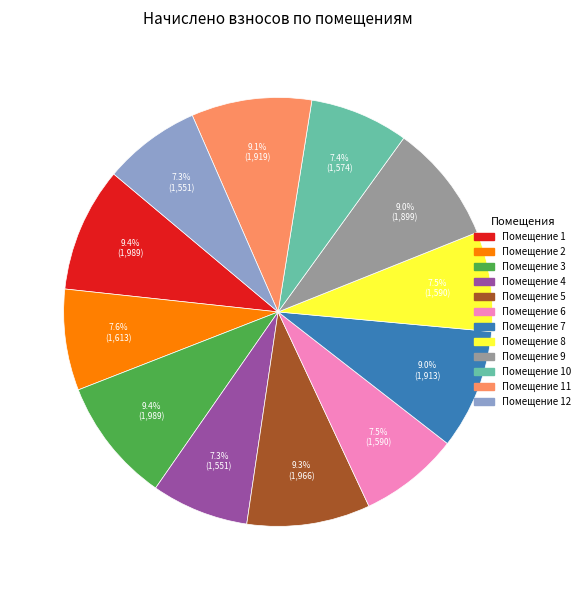

How many slices are in this pie chart?

12